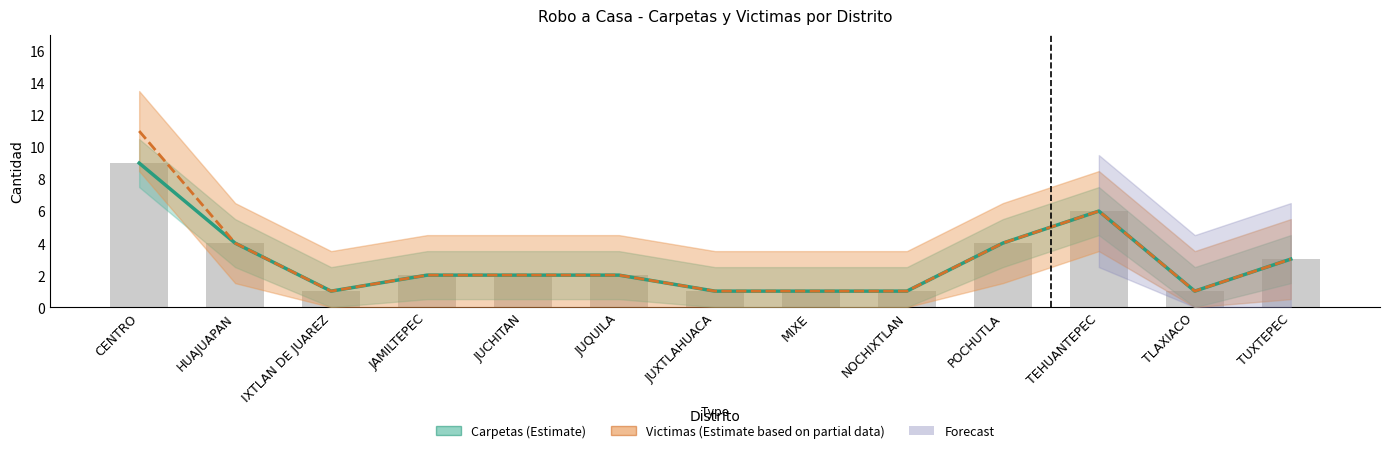

Between JAMILTEPEC and JUQUILA, which is larger?

JAMILTEPEC